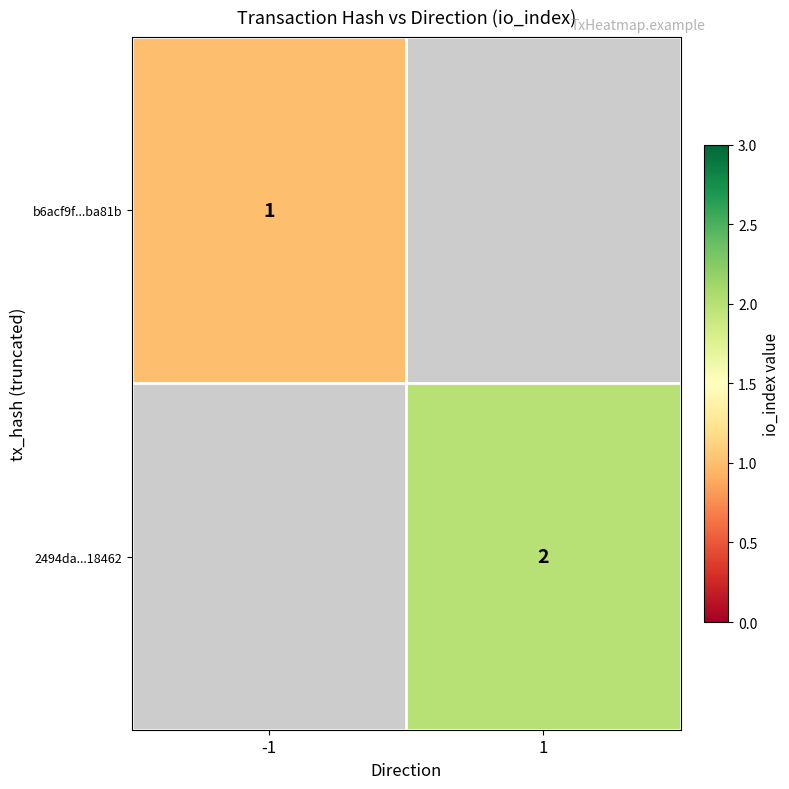

The value of b6acf9f...ba81b at -1 is 1. True or false?

True